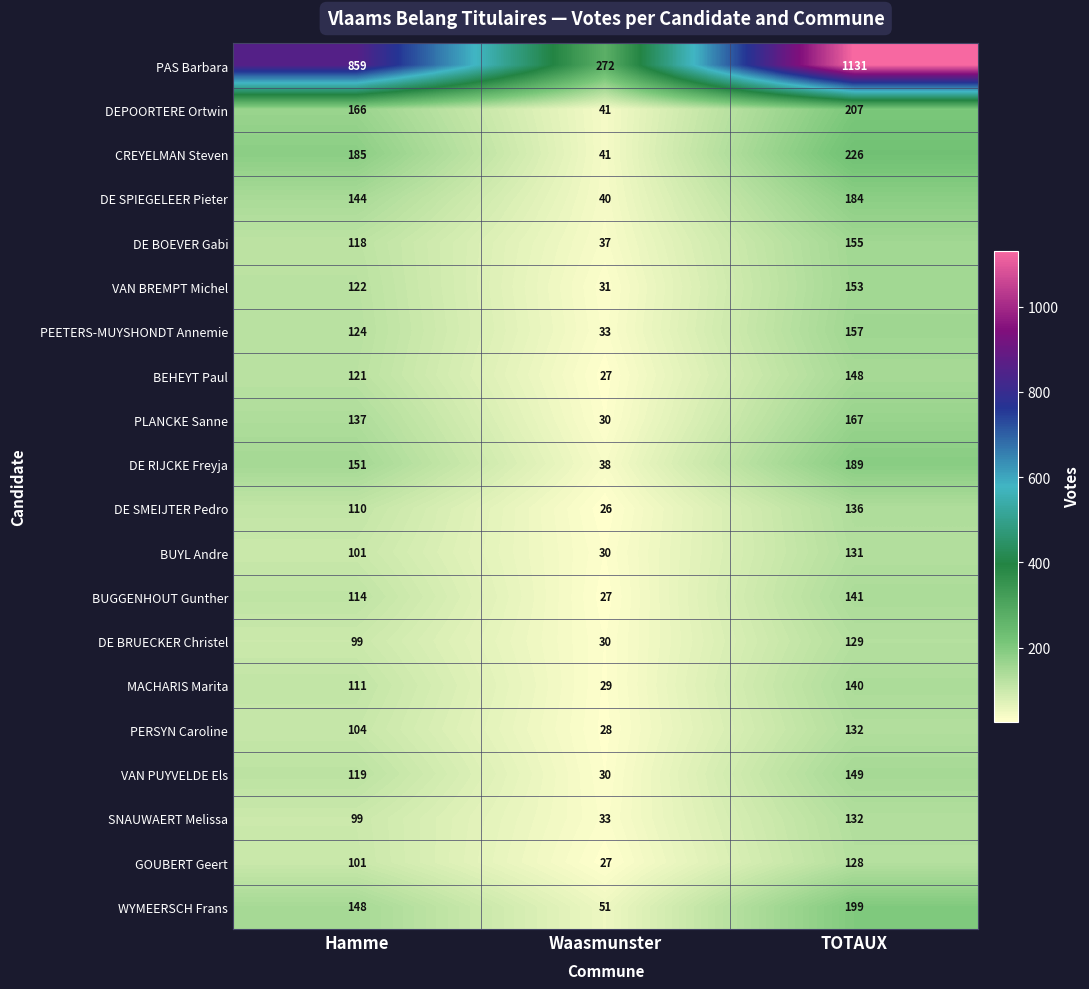

Count the DE BOEVER Gabi values in the range 37 to 155.

3